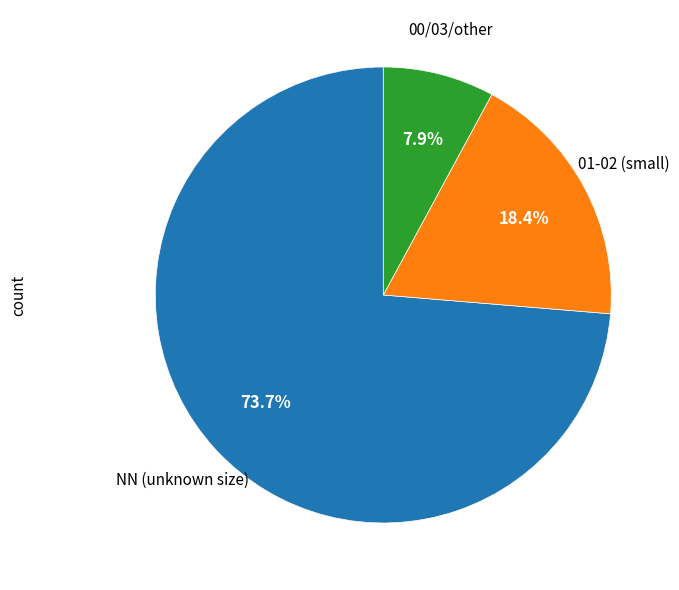

Does any single category account for the majority?

Yes